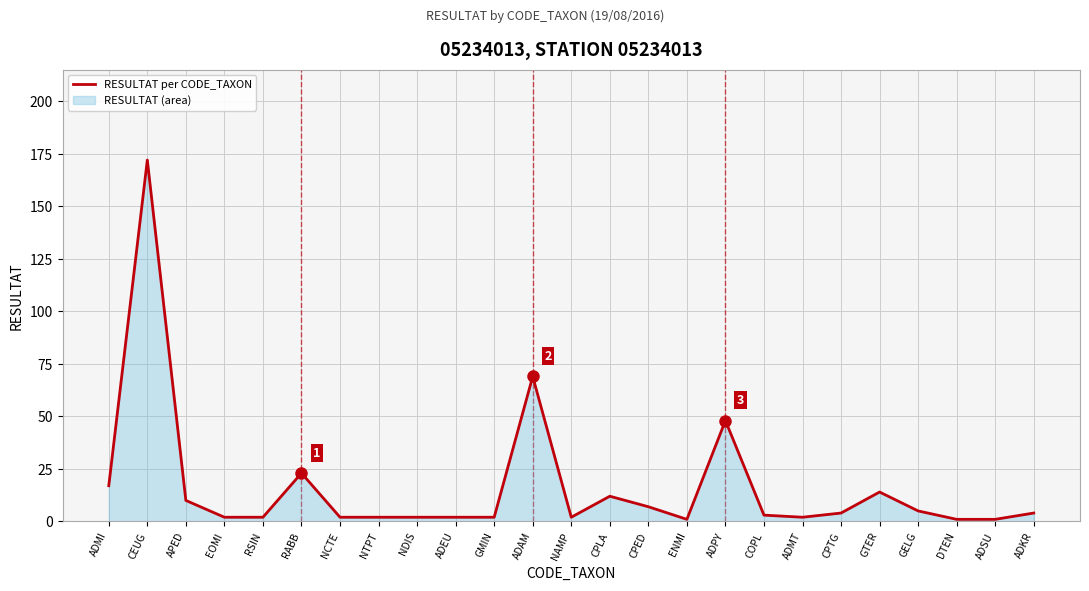

How many lines are shown in the chart?

1